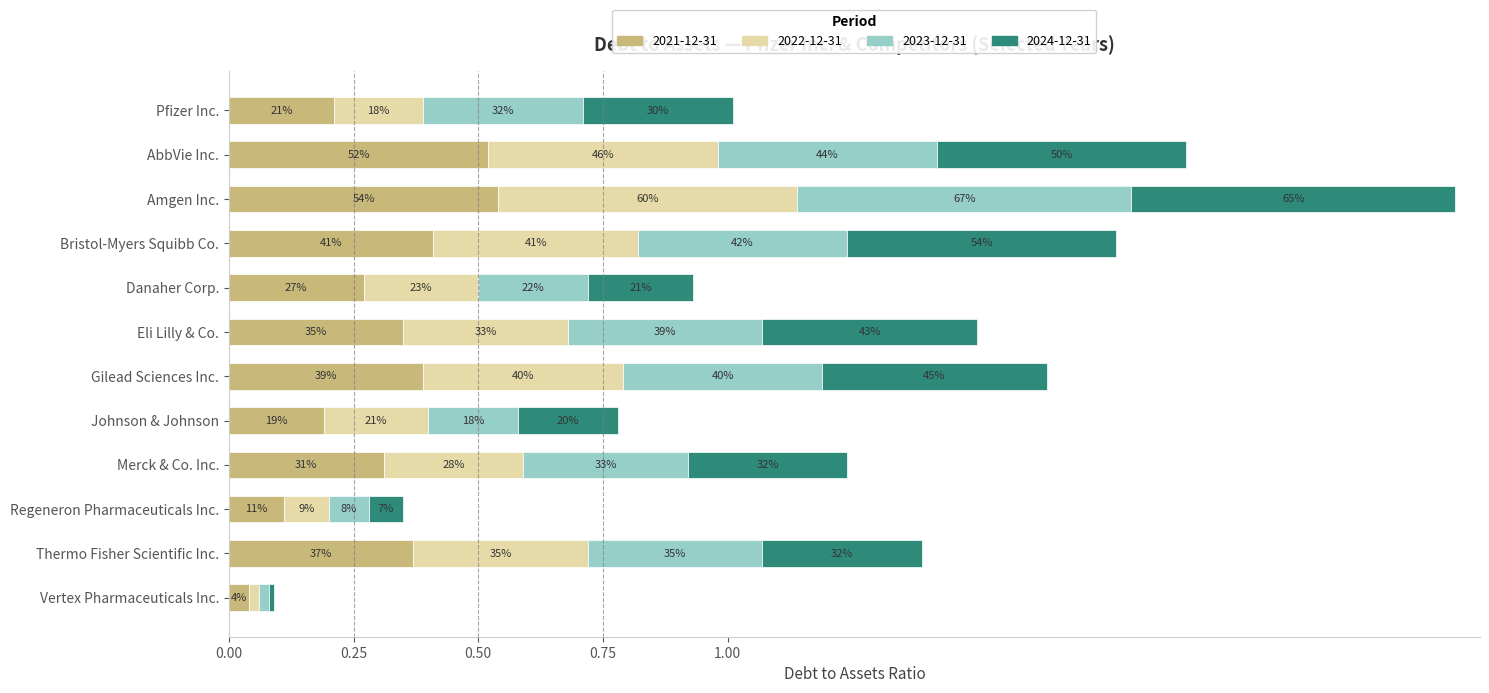

What are all the series names shown in the legend?

2021-12-31, 2022-12-31, 2023-12-31, 2024-12-31